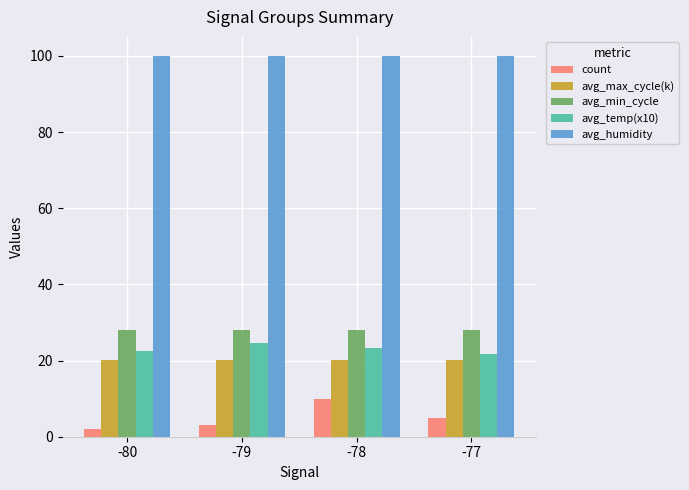

Are the bars grouped side by side (vs. stacked)?

Yes